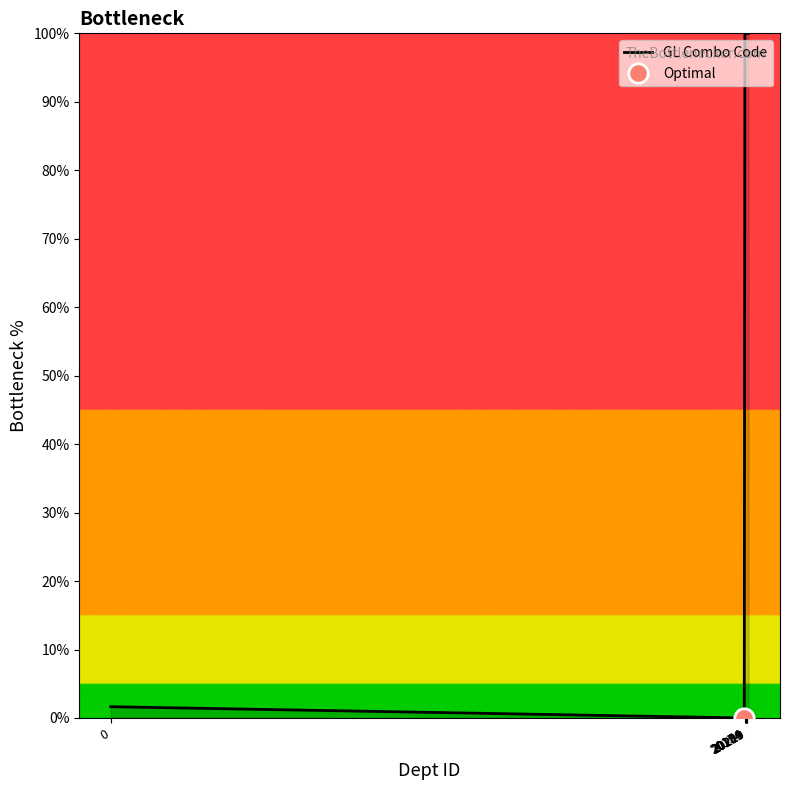

Count the number of values greater than 99.

18